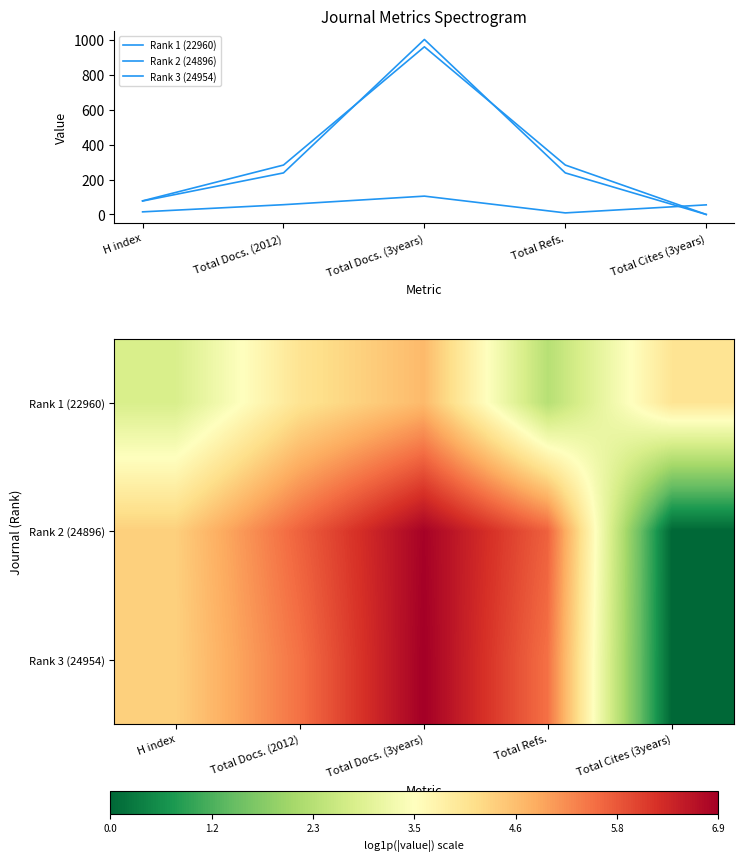

At which category is the sum across all series the highest?

Total Docs. (3years)